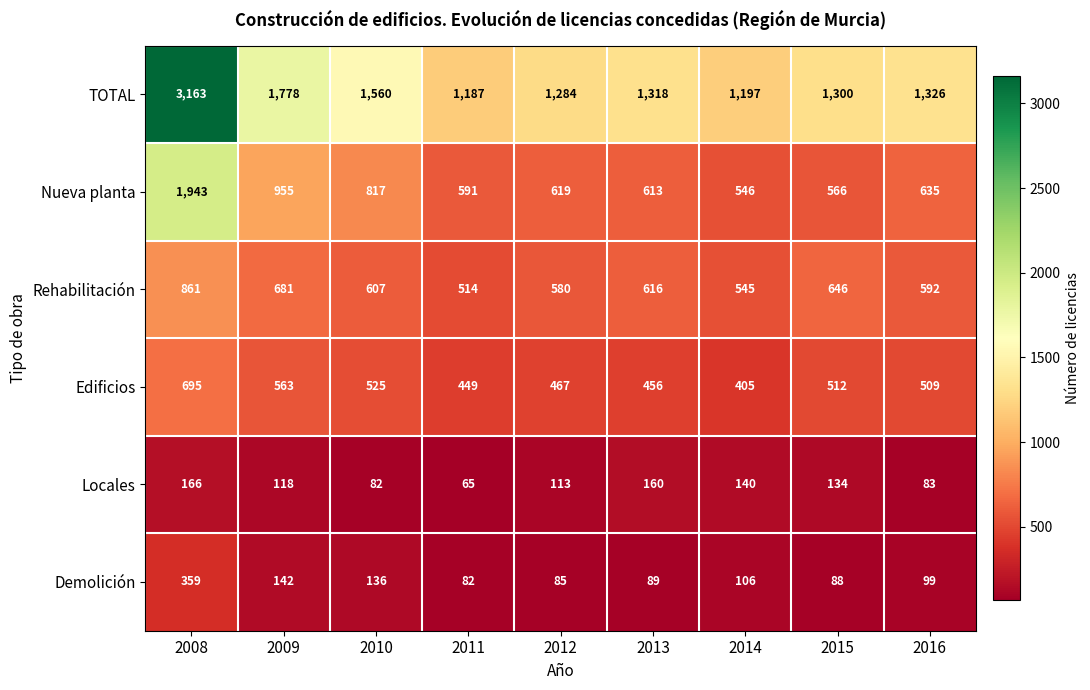

Which series has the largest total across all categories?

TOTAL